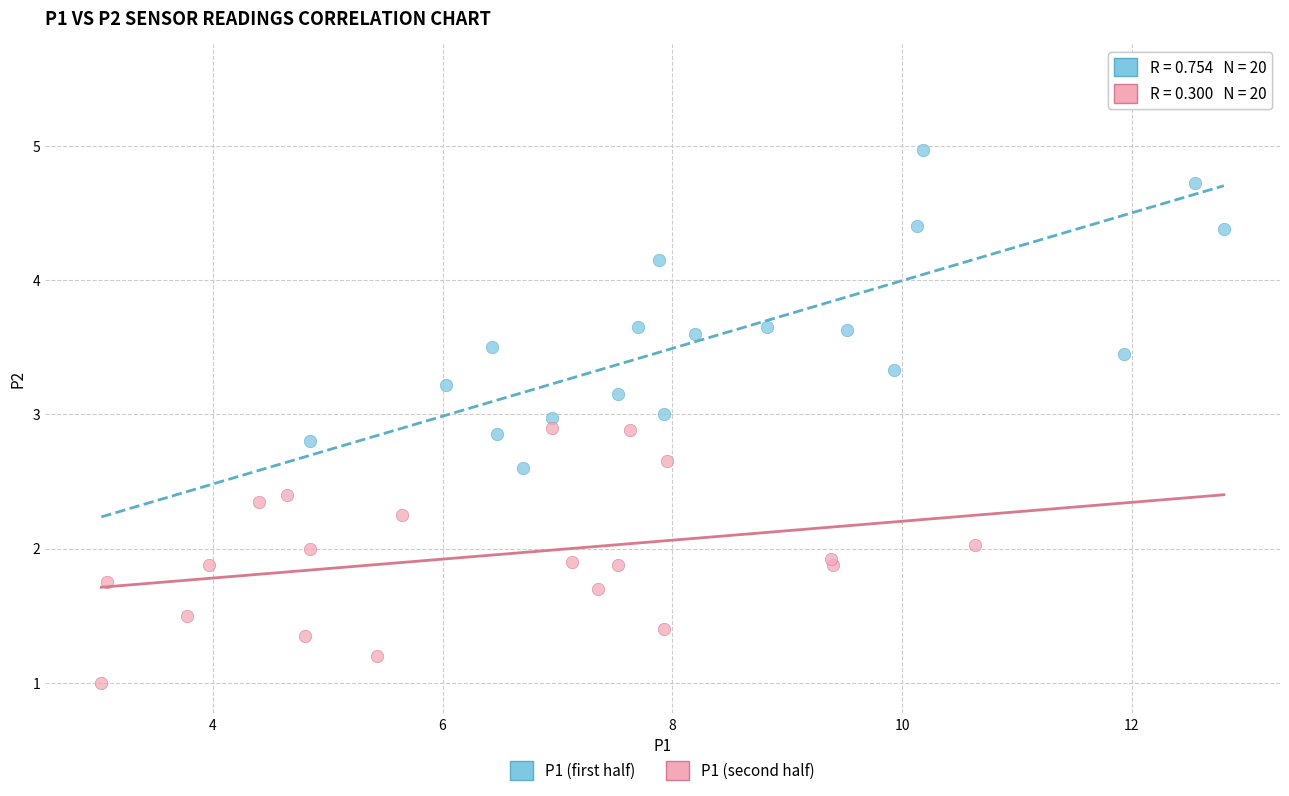

Which series reaches the minimum Y coordinate?

P1 (second half)